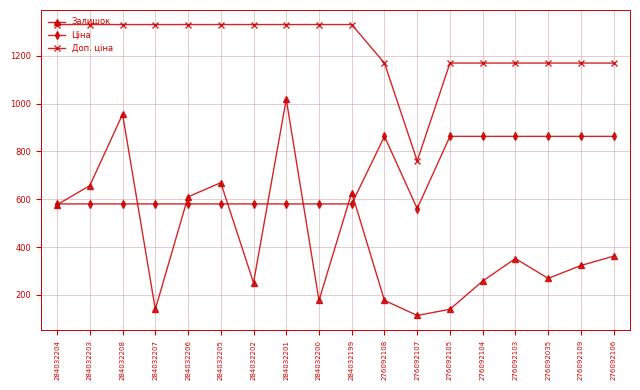

Reading right to left, transcribe all the data shown in this chart.

Залишок: 362.0	323.0	269.0	352.0	258.0	140.0	114.0	177.0	628.0	177.0	1018.0	251.0	669.0	610.0	140.0	955.0	657.0	577.0
Ціна: 862.8	862.8	862.8	862.8	862.8	862.8	560.8	862.8	580.4	580.4	580.4	580.4	580.4	580.4	580.4	580.4	580.4	580.4
Доп. ціна: 1169.2	1169.2	1169.2	1169.2	1169.2	1169.2	760.0	1169.2	1330.3	1330.3	1330.3	1330.3	1330.3	1330.3	1330.3	1330.3	1330.3	1330.3